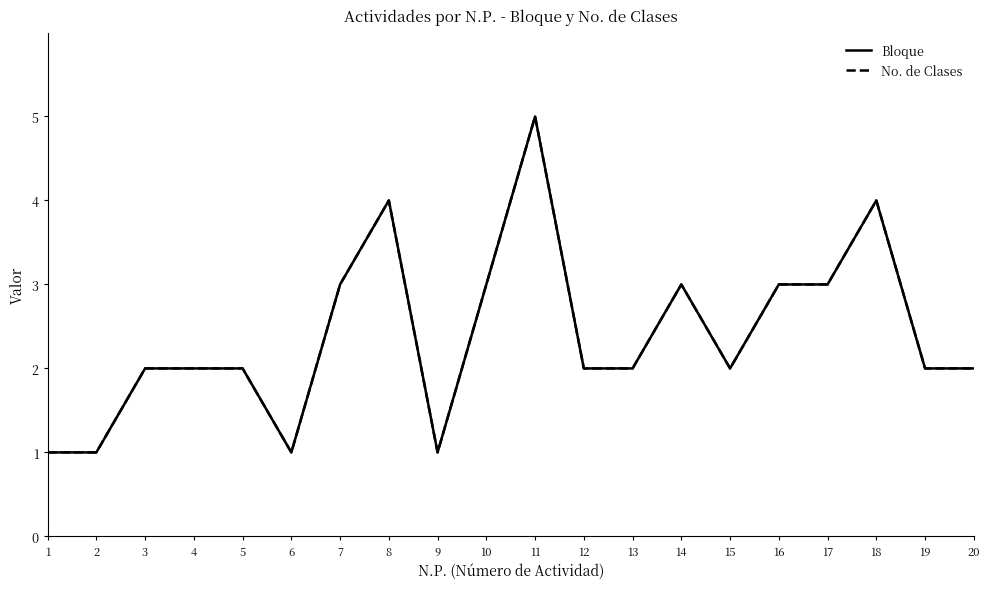

Which series has the largest total across all categories?

Bloque